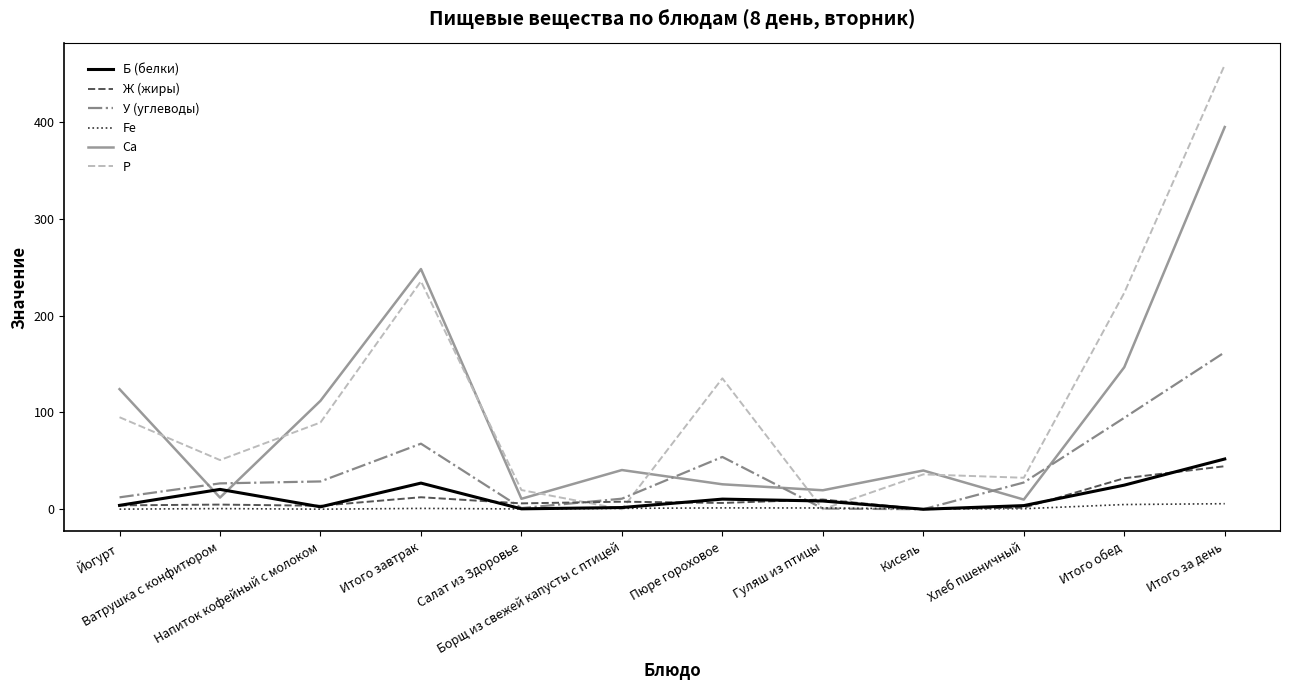

Which series has the largest range (max minus min)?

P